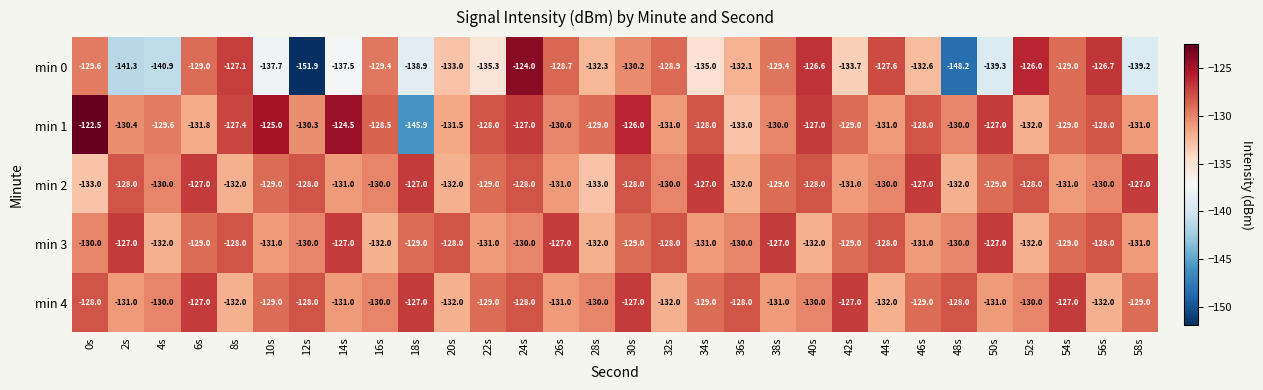

At which label is min 1 closest to -134?

36s